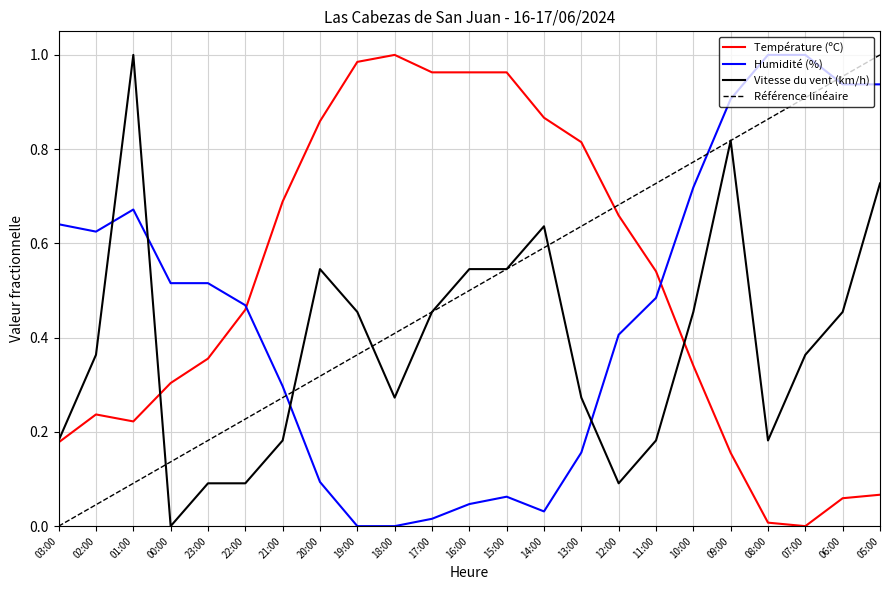

The value of Référence linéaire at 16:00 is 0.8. True or false?

False